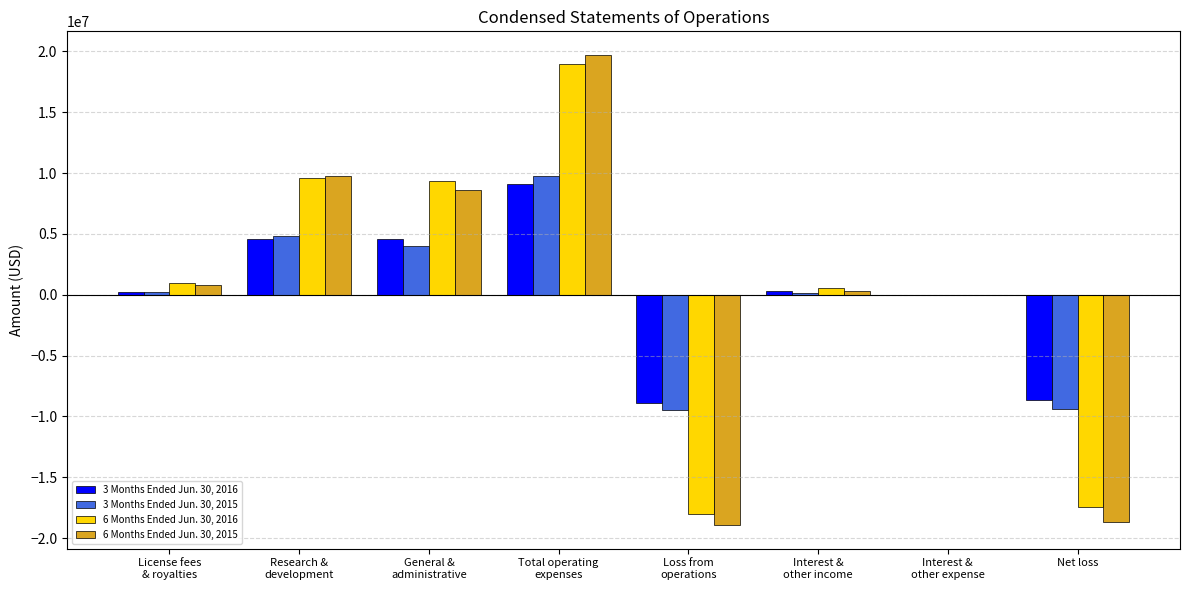

What is the maximum value for 3 Months Ended Jun. 30, 2016?

9122000